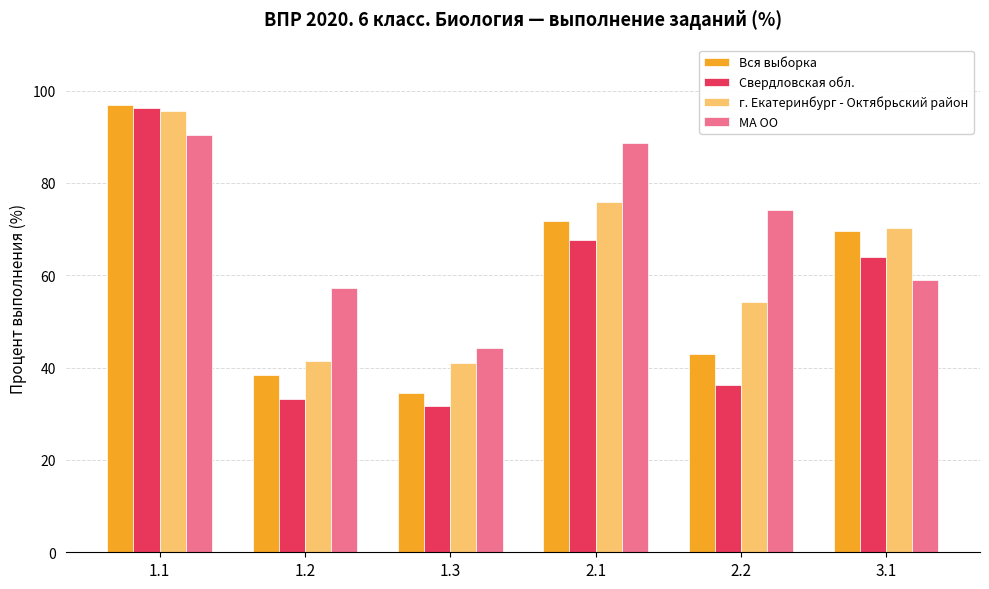

Between 1.2 and 3.1, which series saw the biggest shift?

Вся выборка